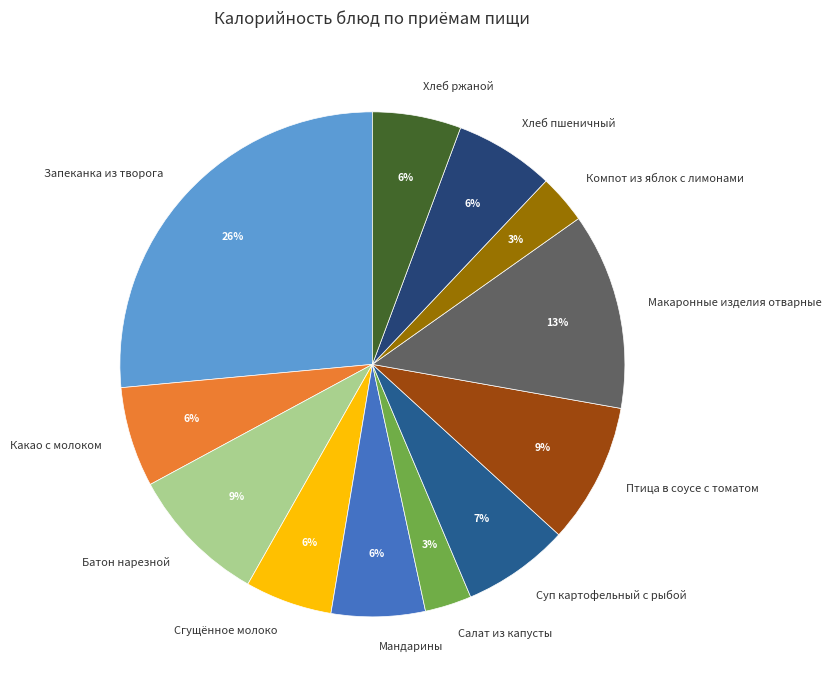

What percentage is the Компот из яблок с лимонами slice, to the nearest percent?

3%